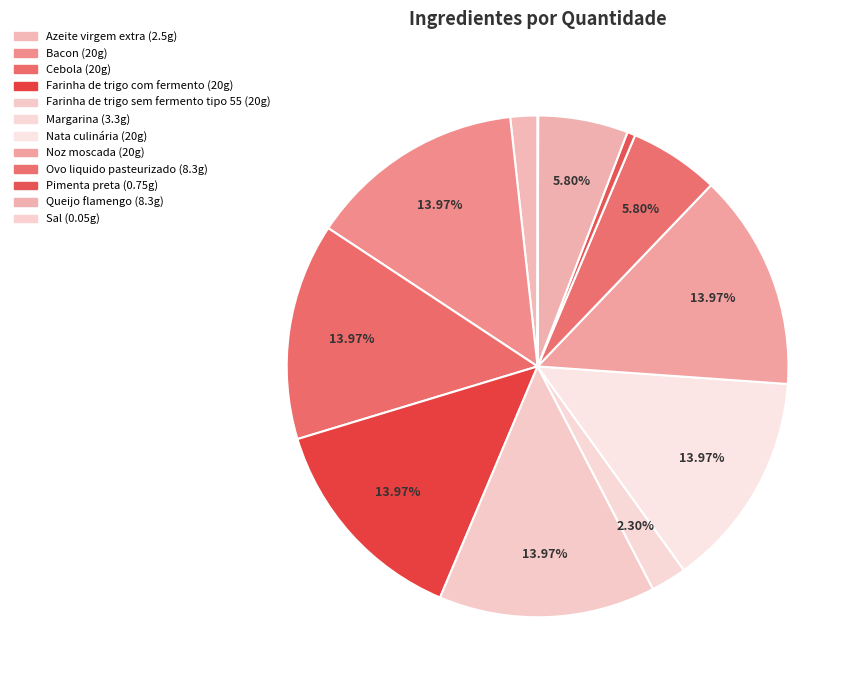

To the nearest percent, what percentage of the pie is Nata culinária?

14%